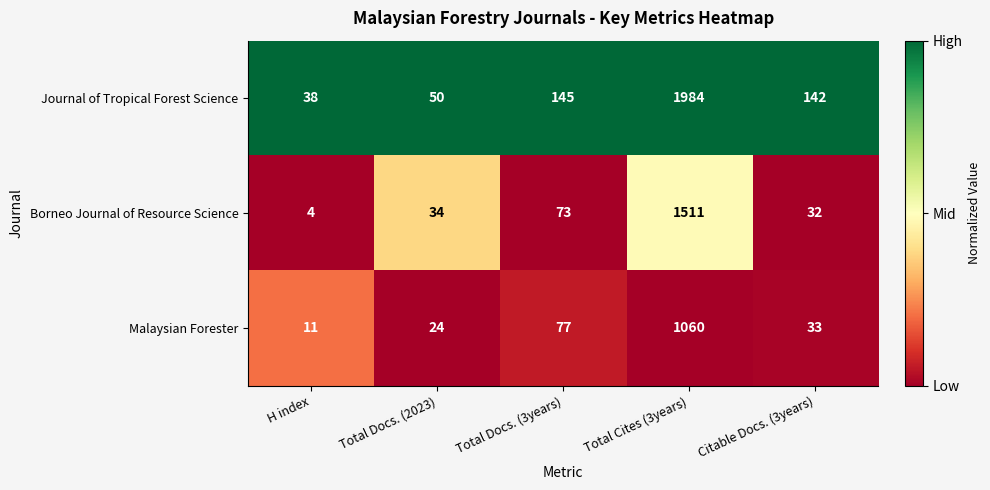

What is the maximum value shown in the chart?

1984